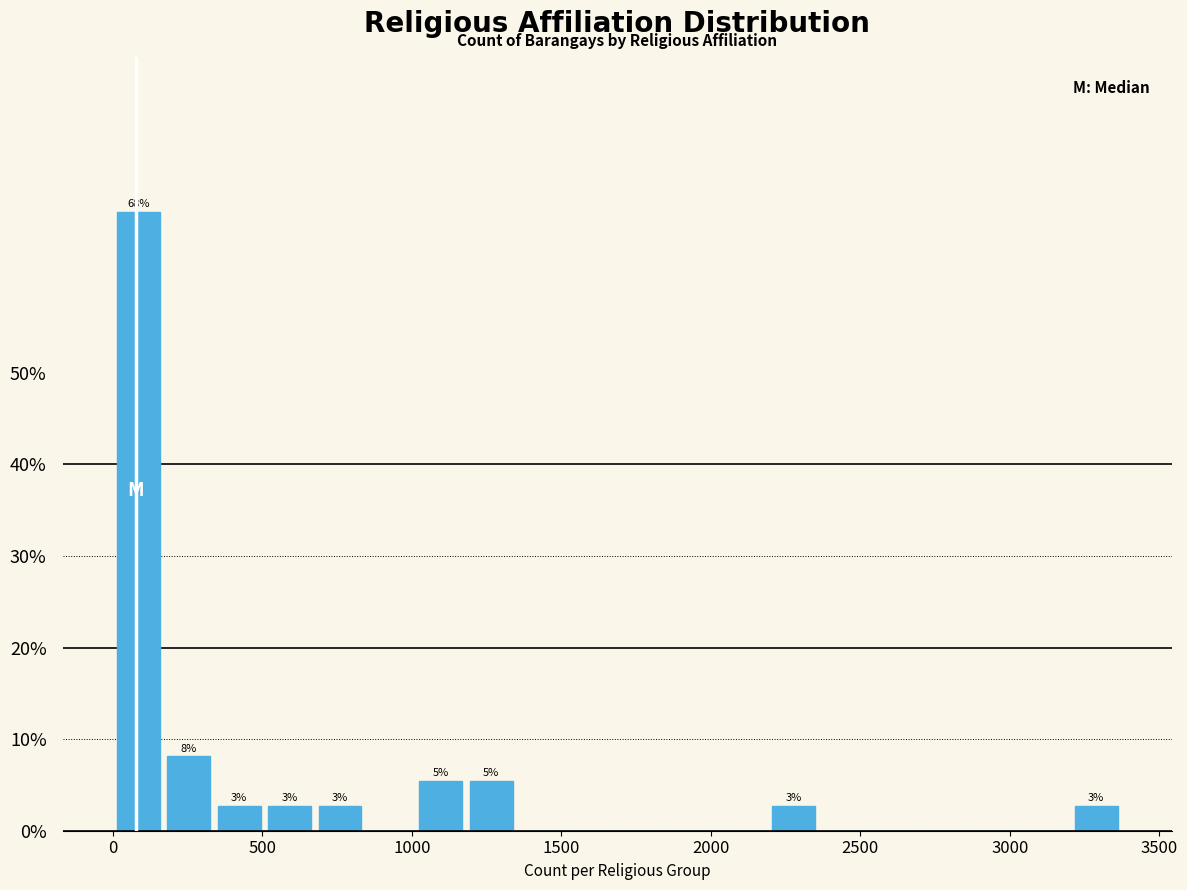

Around what value on the x-axis is the tallest bar? Give the approximate position of its centre, as read against the axis.

100